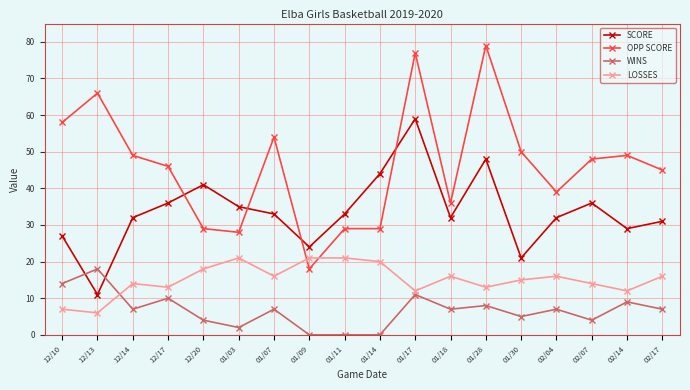

At 12/13, list the series in order from largest to smallest.

OPP SCORE, WINS, SCORE, LOSSES